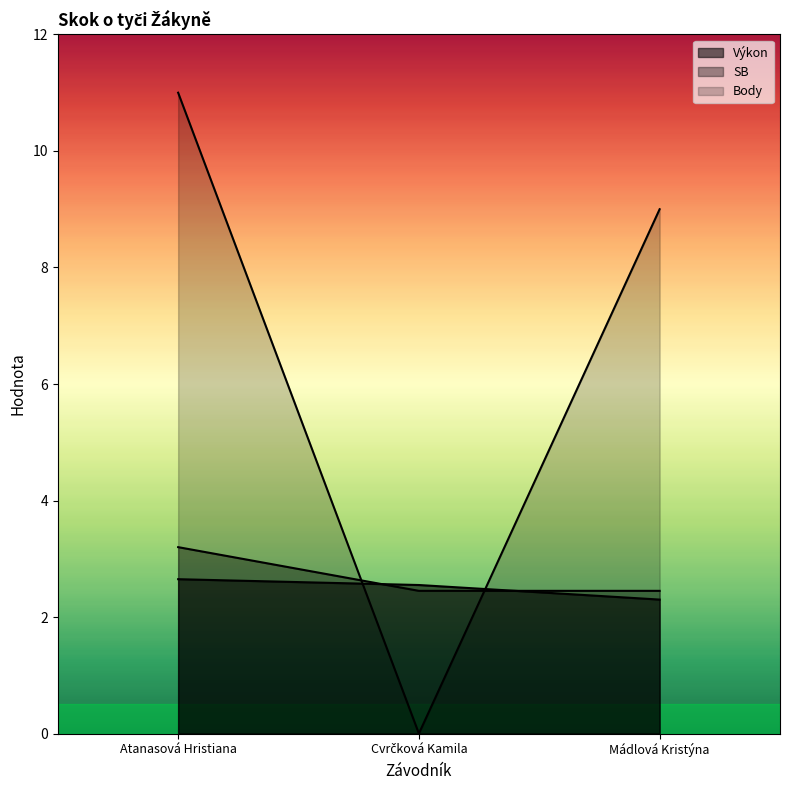

At Mádlová Kristýna, list the series in order from smallest to largest.

Výkon, SB, Body